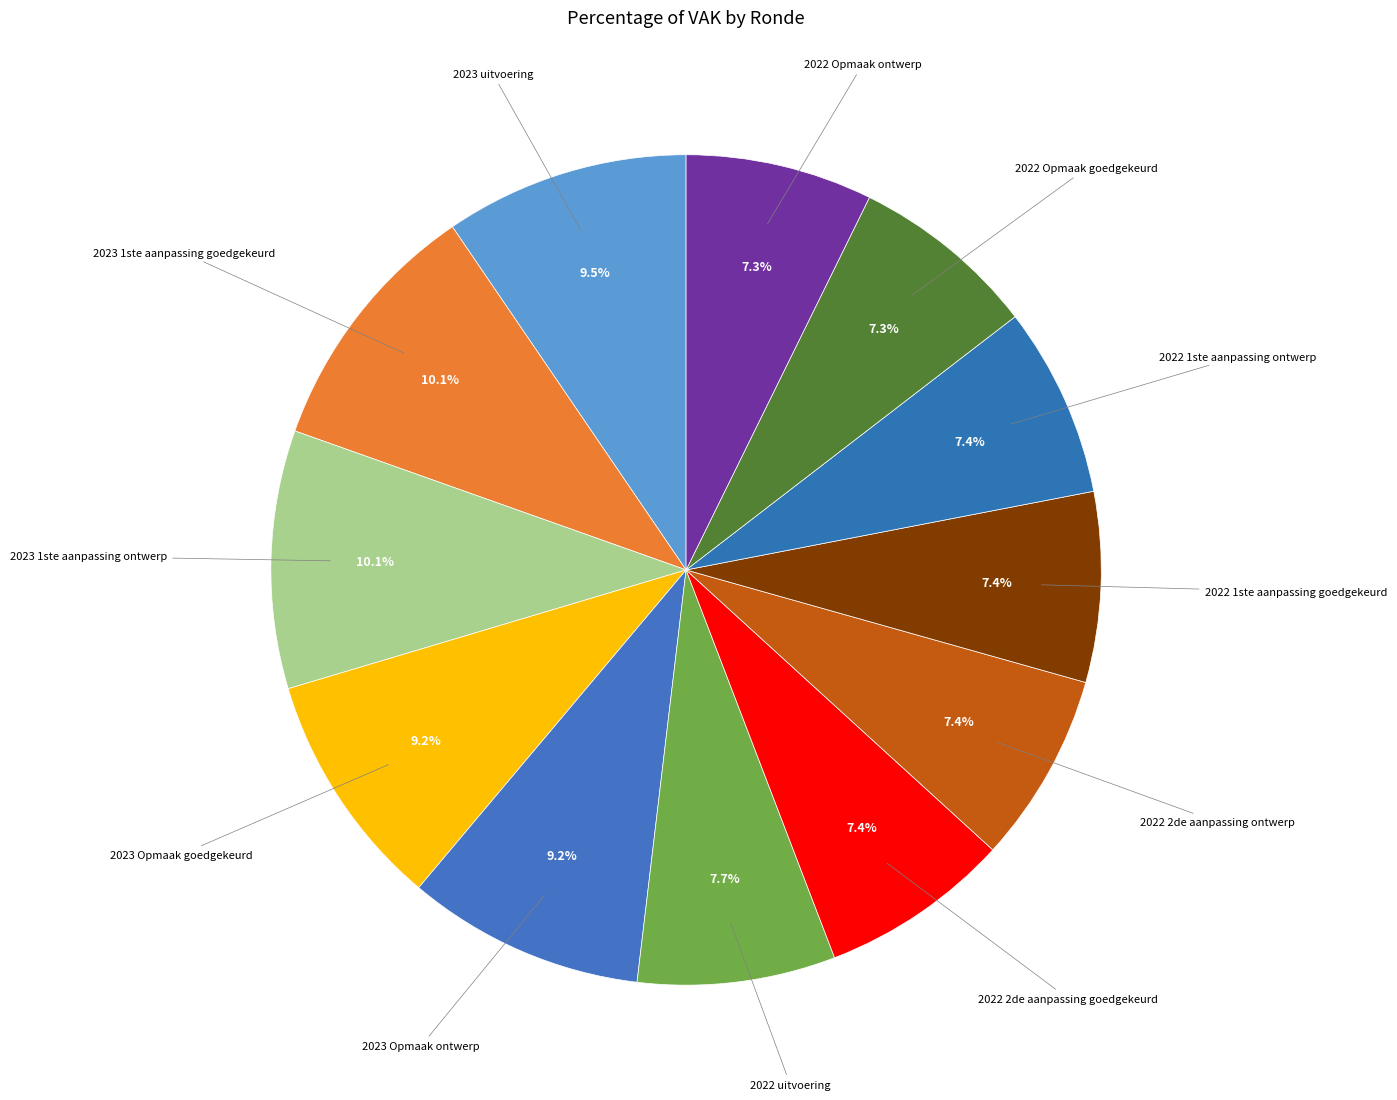

Do 2023 1ste aanpassing goedgekeurd and 2022 2de aanpassing ontwerp together represent more than half of the pie?

No